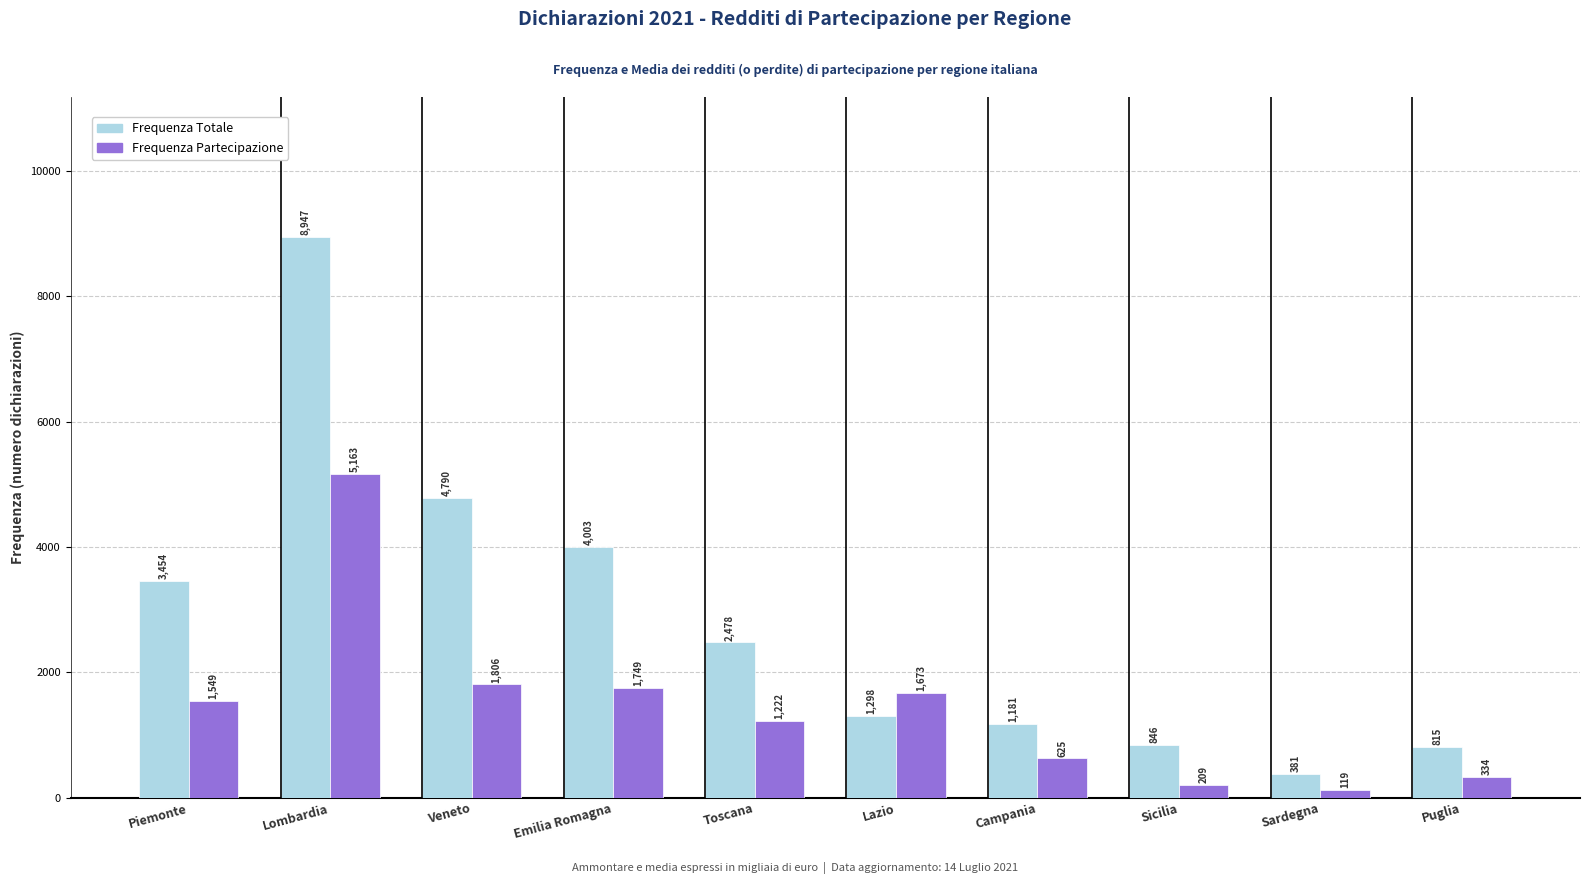

Between Veneto and Emilia Romagna, which series saw the biggest shift?

Frequenza Totale